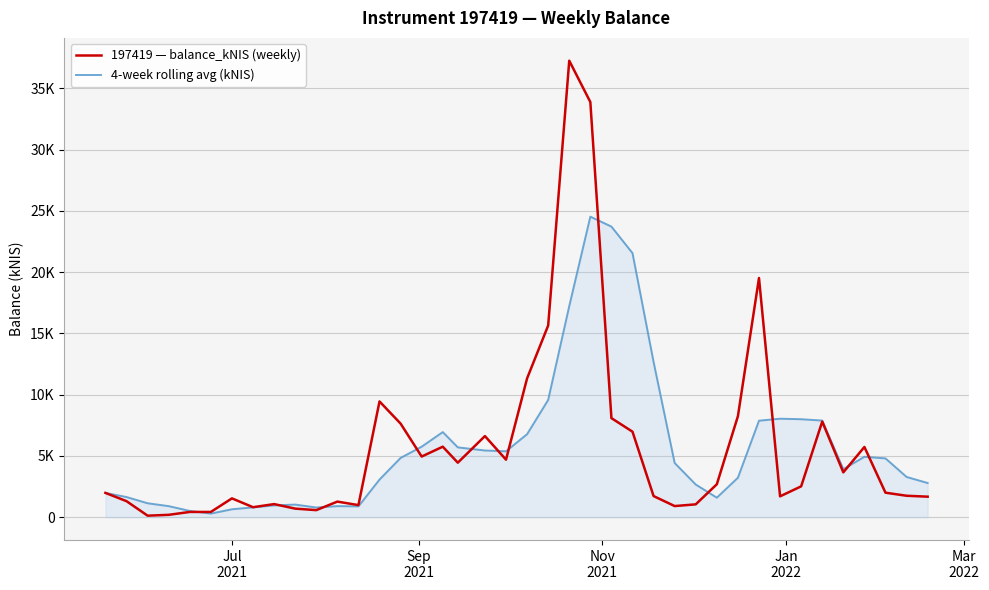

Does the chart have visible grid lines?

Yes